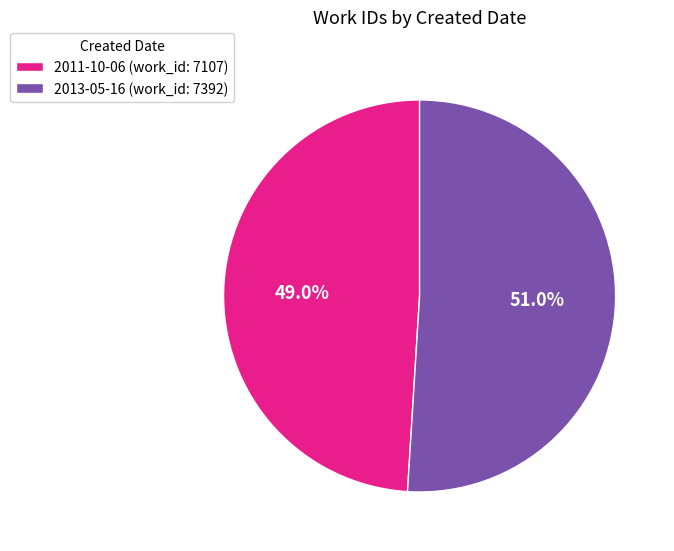

Which category has the smallest portion of the pie?

2011-10-06